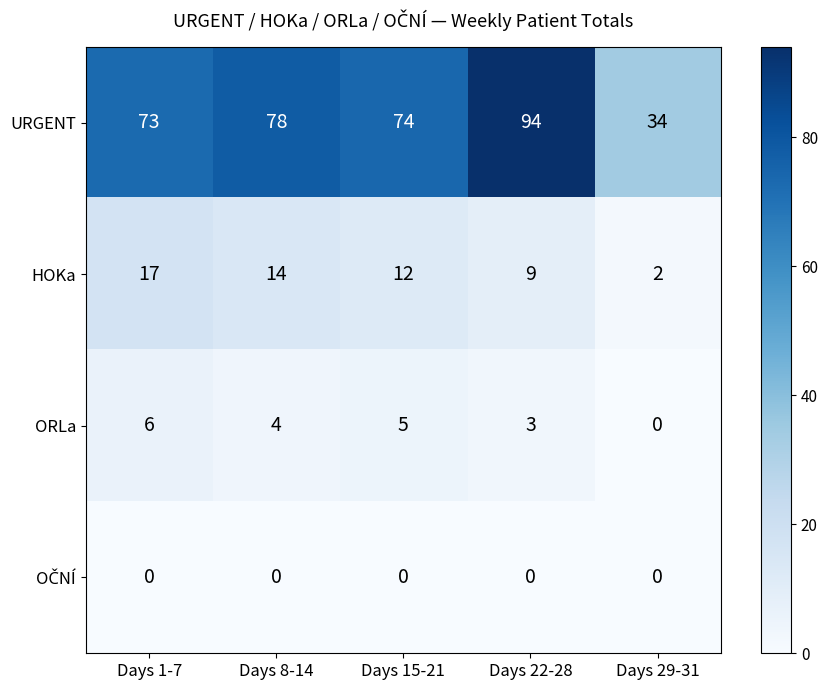

Which series has the largest total across all categories?

URGENT